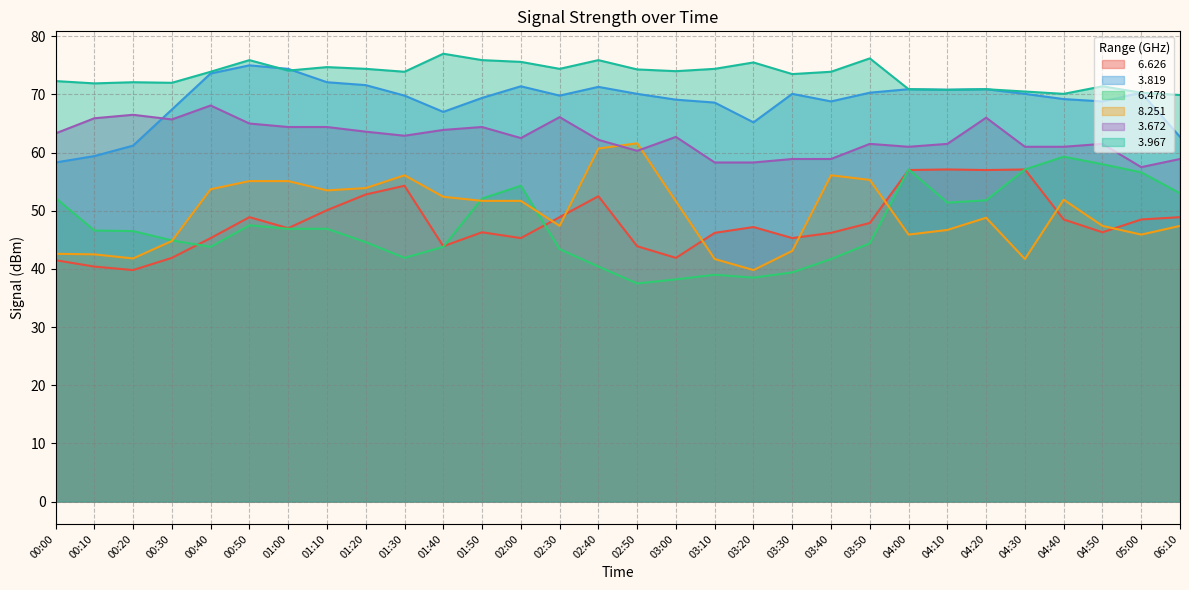

Read the   6.626 value at 02:00.

45.3